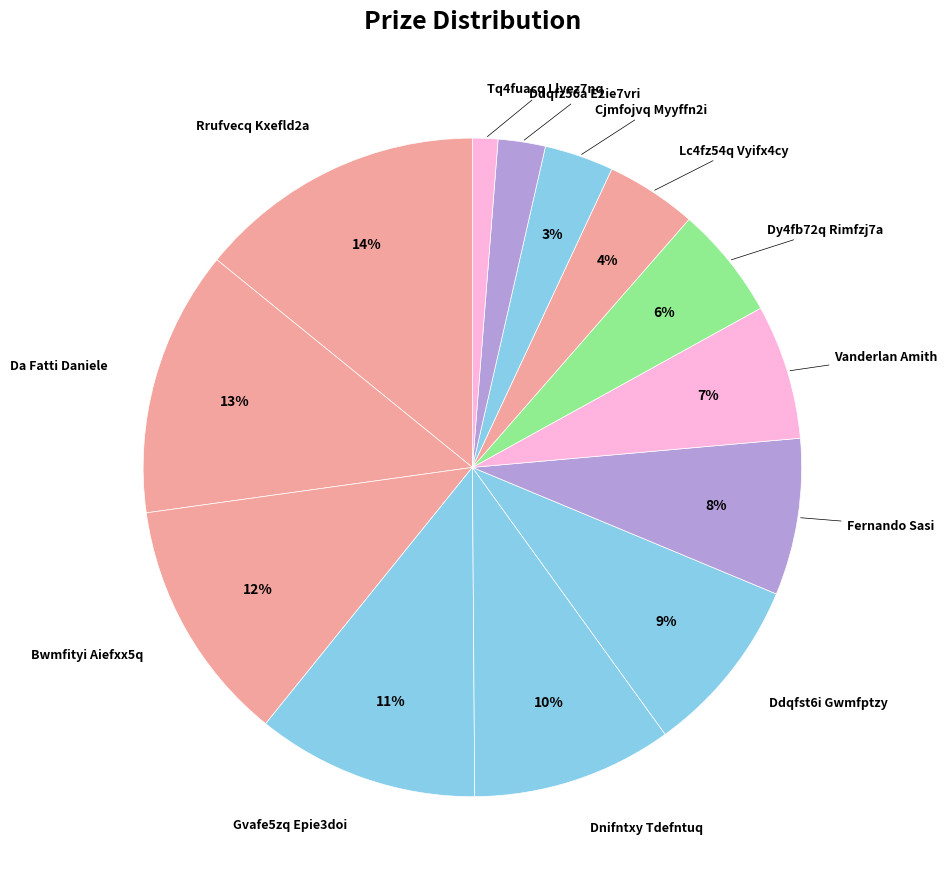

To the nearest percent, what is the average slice percentage?

8%